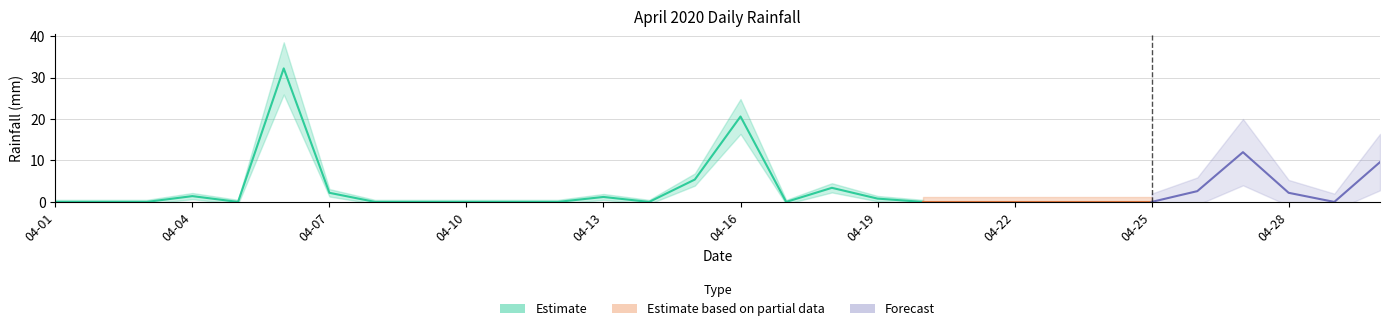

Is it true that the value at 2020-04-18 is 3.4?

True